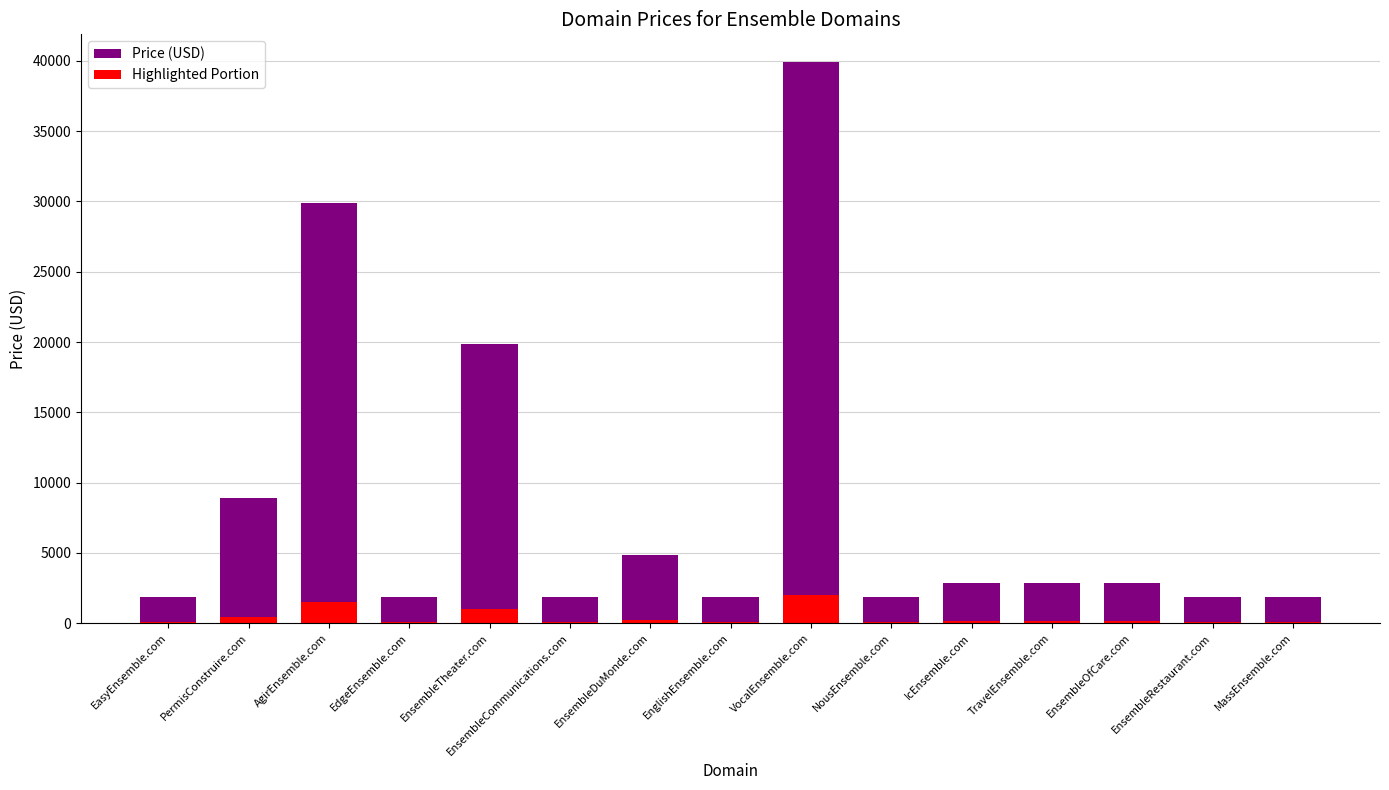

What is the minimum value for Price (USD)?

1888.0